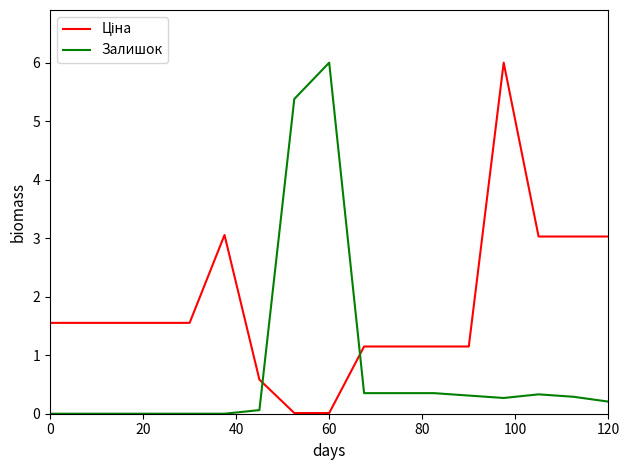

What is the maximum value for Залишок?

6.0